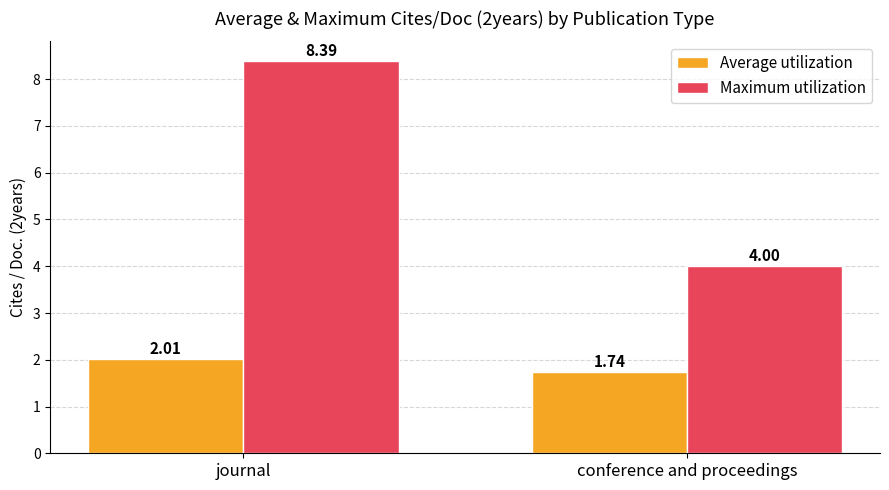

At which label is Average utilization closest to 1?

conference and proceedings